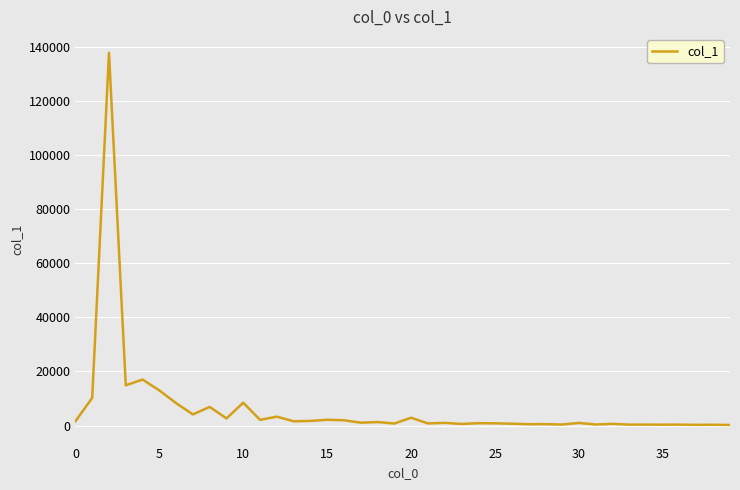

What is the difference between the maximum and minimum values?

137570